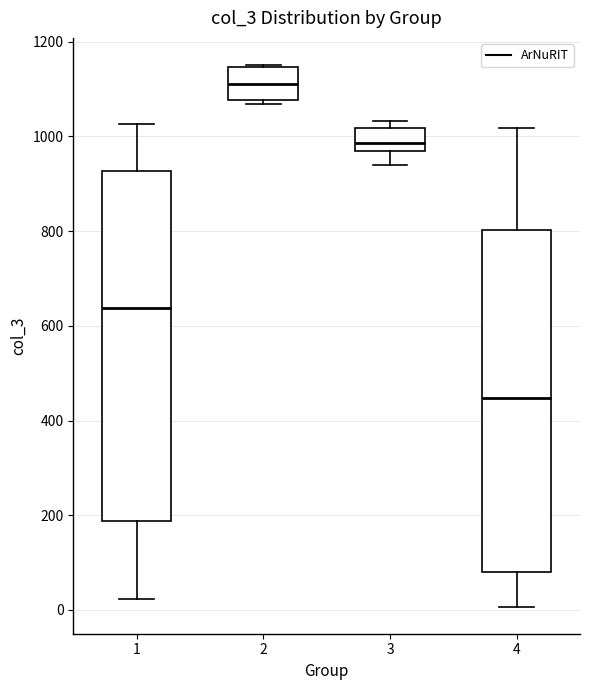

Where does the lower whisker of the box at x = 1 end on the y-axis? The values are not printed on the chart, so give them approximately, as read against the axis.

20